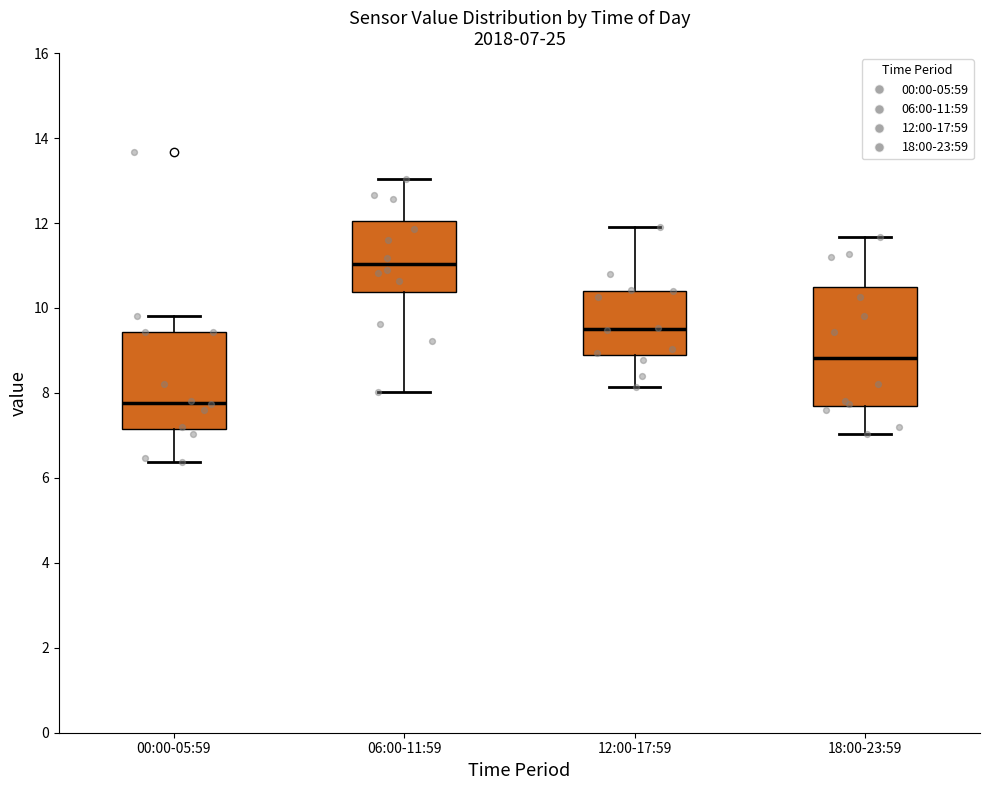

Which box has the lowest median line?

00:00-05:59